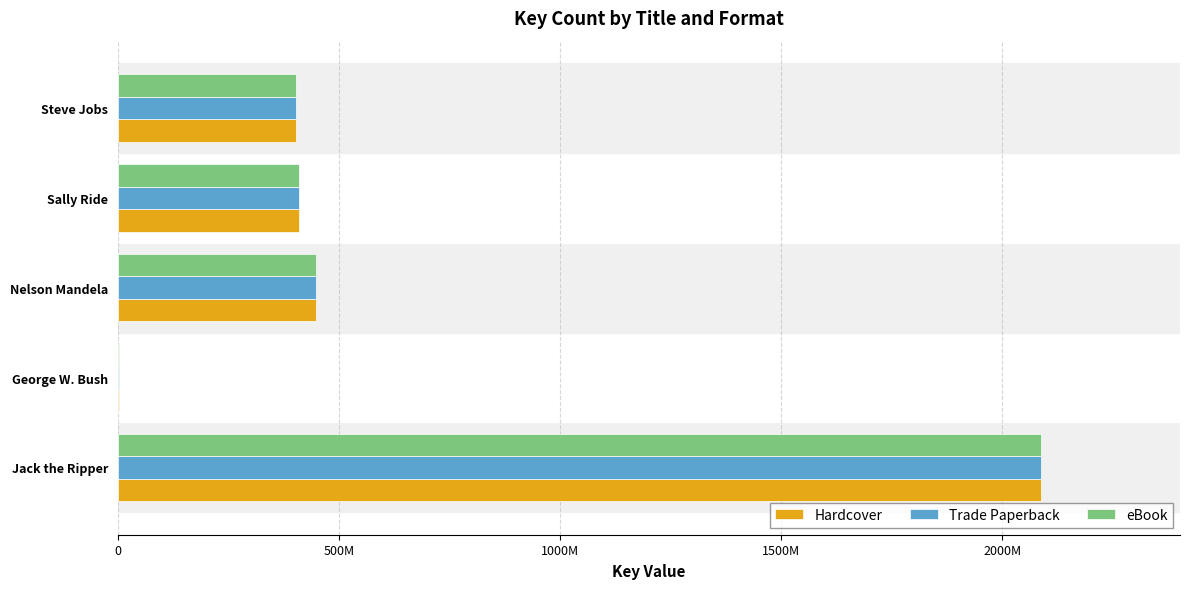

What are all the series names shown in the legend?

Hardcover, Trade Paperback, eBook